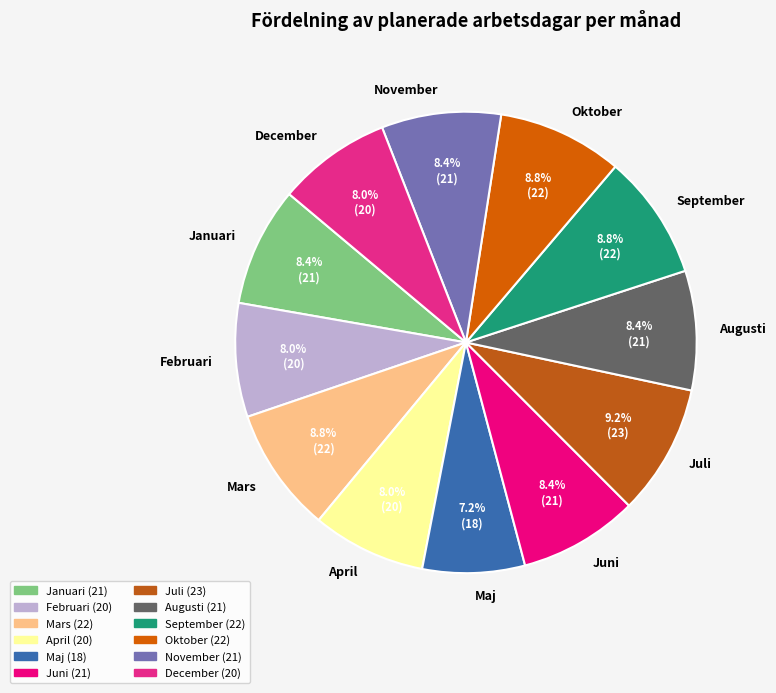

What is the smallest slice in the pie chart?

Maj